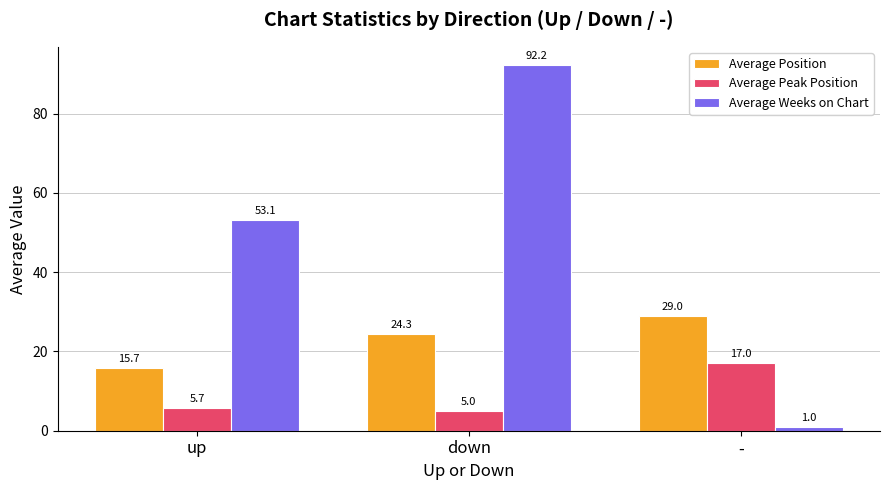

Which series has the widest spread of values?

Average Weeks on Chart